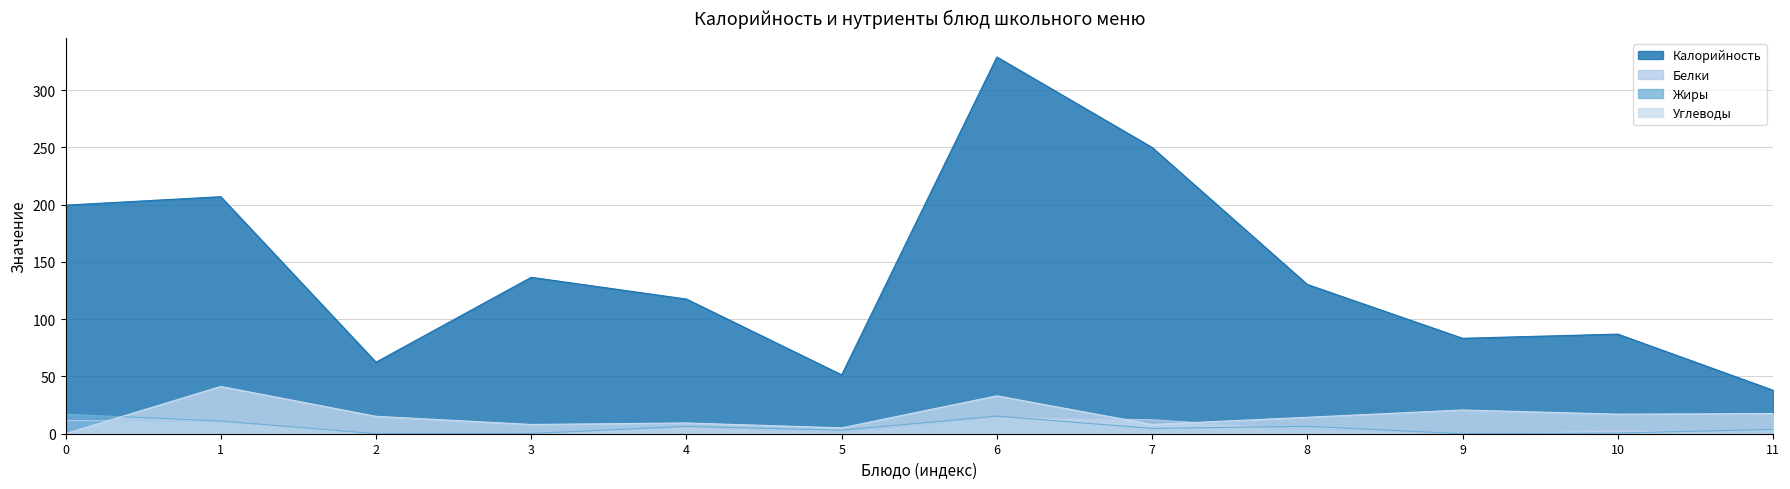

What is the maximum value for Белки?

14.5